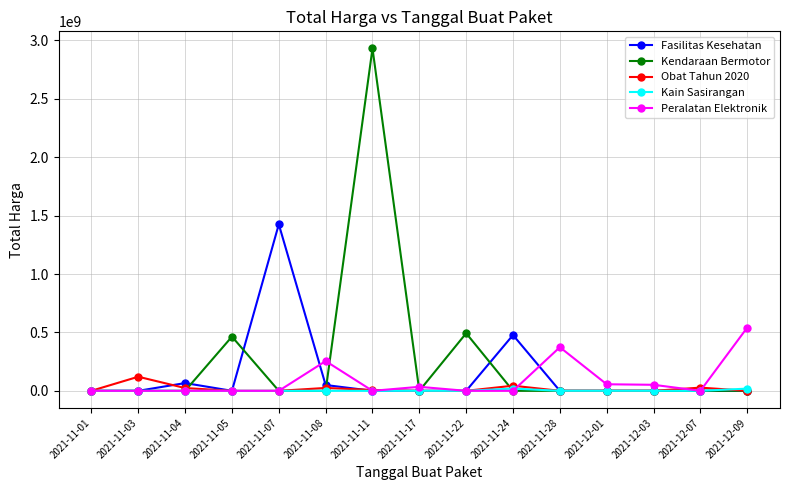

True or false: Obat Tahun 2020 and Peralatan Elektronik cross at least once.

True